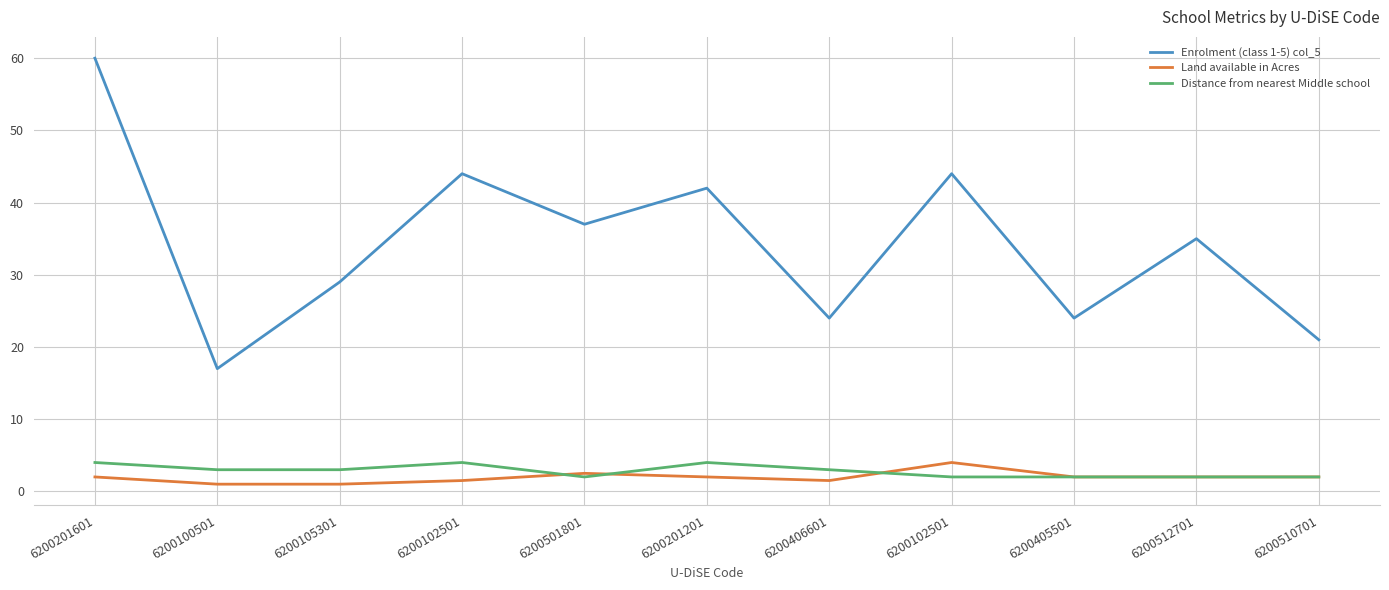

What are all the series names shown in the legend?

Enrolment (class 1-5) col_5, Land available in Acres, Distance from nearest Middle school